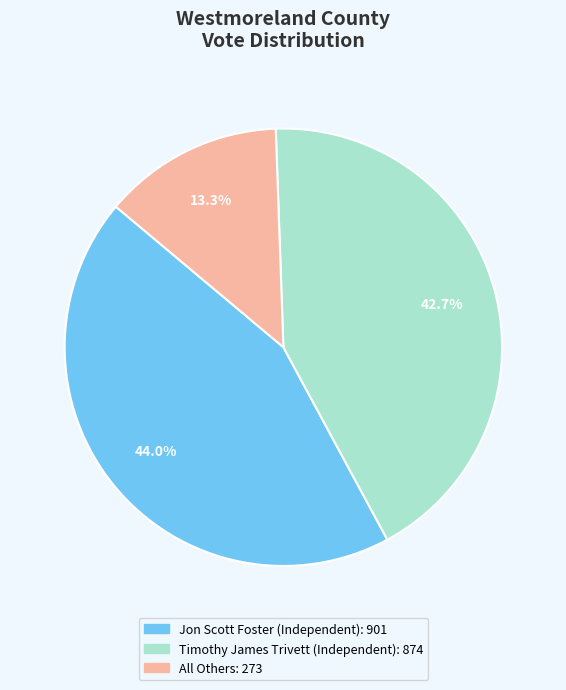

Between All Others and Jon Scott Foster (Independent), which is larger?

Jon Scott Foster (Independent)